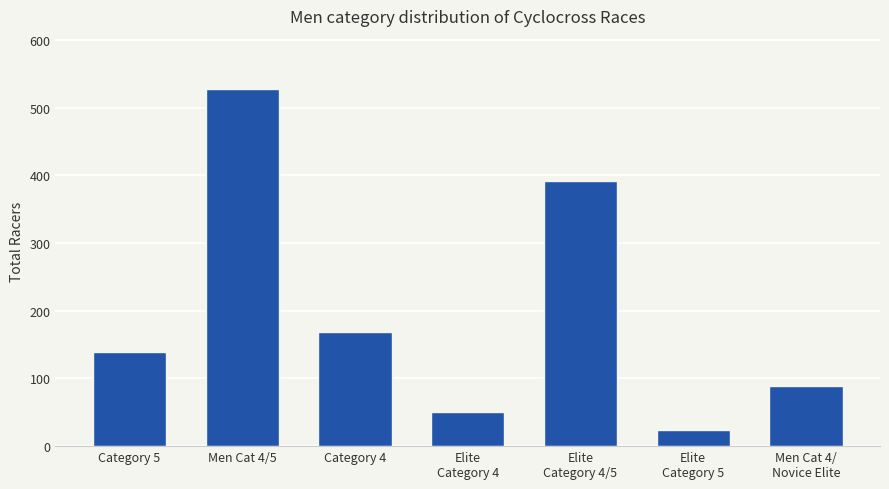

What is the ratio of the value at Men Cat 4/5 to the value at Category 4?

3.1